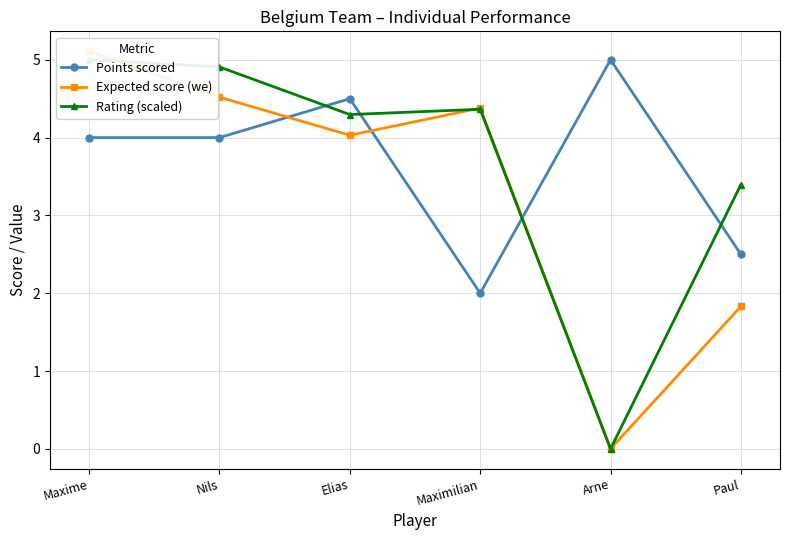

How many lines are shown in the chart?

3